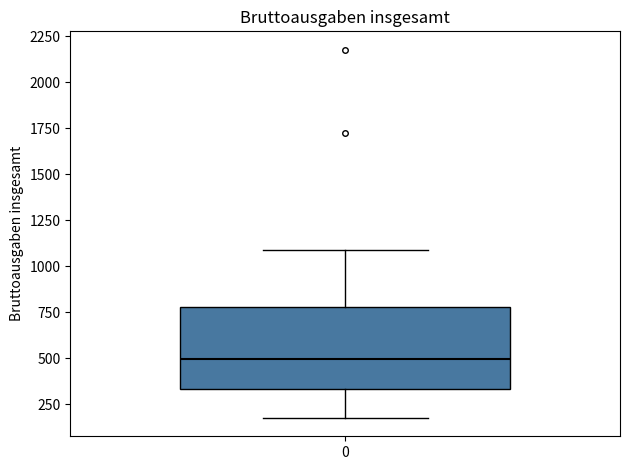

Transcribe this box plot: give where the median line is, the range the box spans, and where the two whiskers end, as read against the y-axis. The values are not printed on the chart, so give them approximately, as read against the axis.

median 500, box 350 to 800, whiskers 200 to 1100